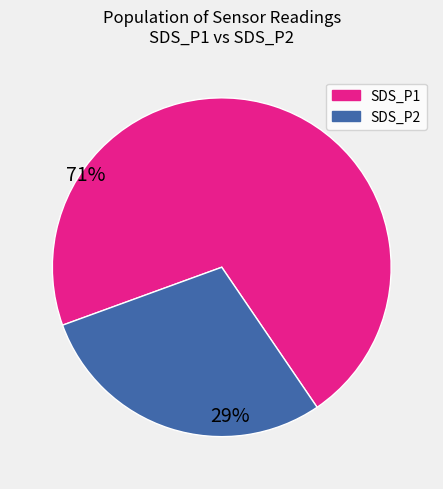

Which slice represents more than half of the pie?

SDS_P1